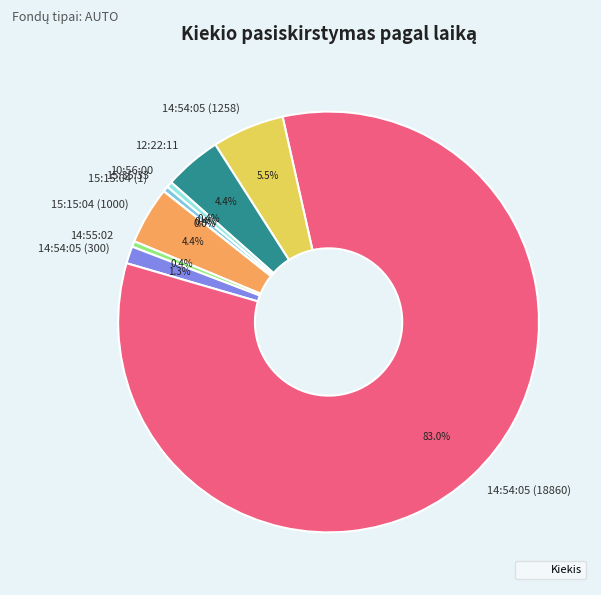

What is the ratio of the value at 14:54:05 (1258) to the value at 15:35:33?

12.6